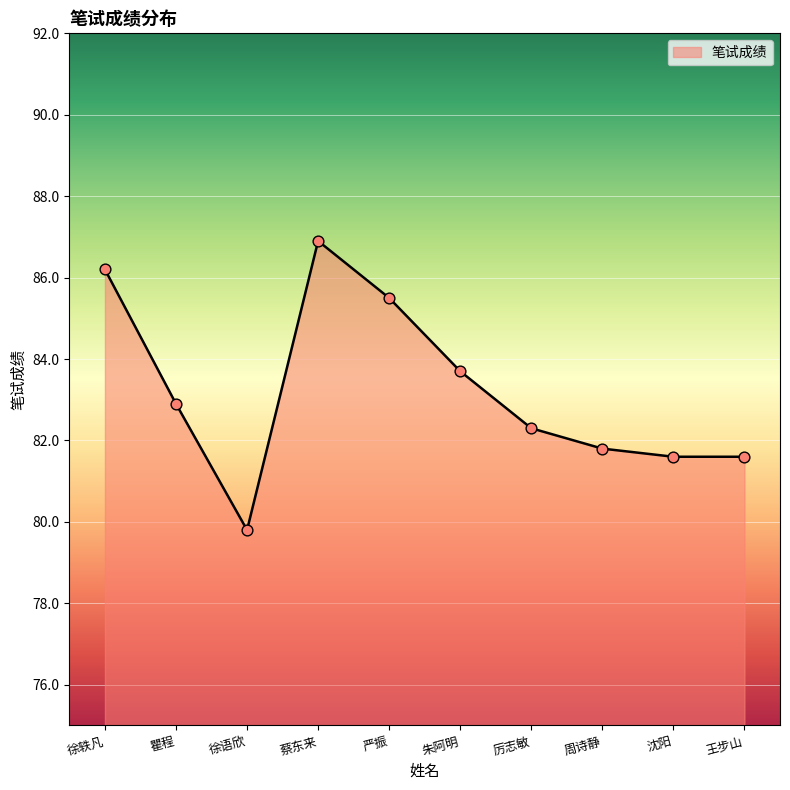

What is the change in value from 朱阿明 to 周诗静?

-1.9